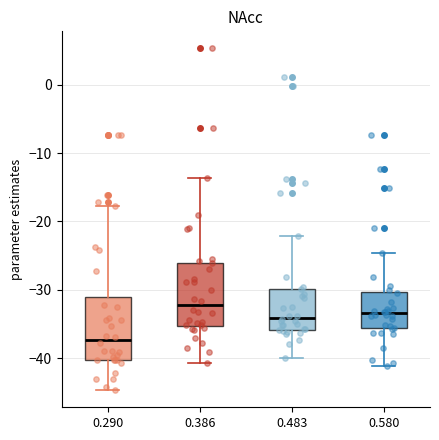

Reading left to right, read every box against the y-axis: the position of its median line, the range the box covers, and the ends of its whiskers. The values are not printed on the chart, so give them approximately, as read against the axis.

0.290: median -37, box -40 to -31, whiskers -45 to -18
0.386: median -32, box -35 to -26, whiskers -41 to -14
0.483: median -34, box -36 to -30, whiskers -40 to -22
0.580: median -33, box -36 to -30, whiskers -41 to -25